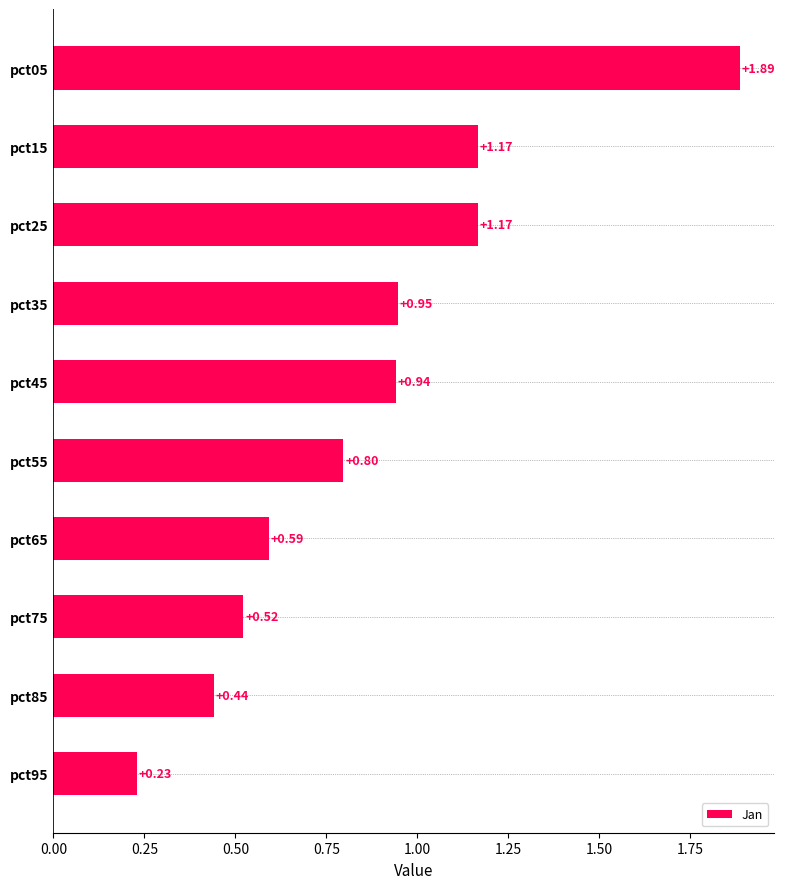

What is the change in value from pct05 to pct95?

-1.7